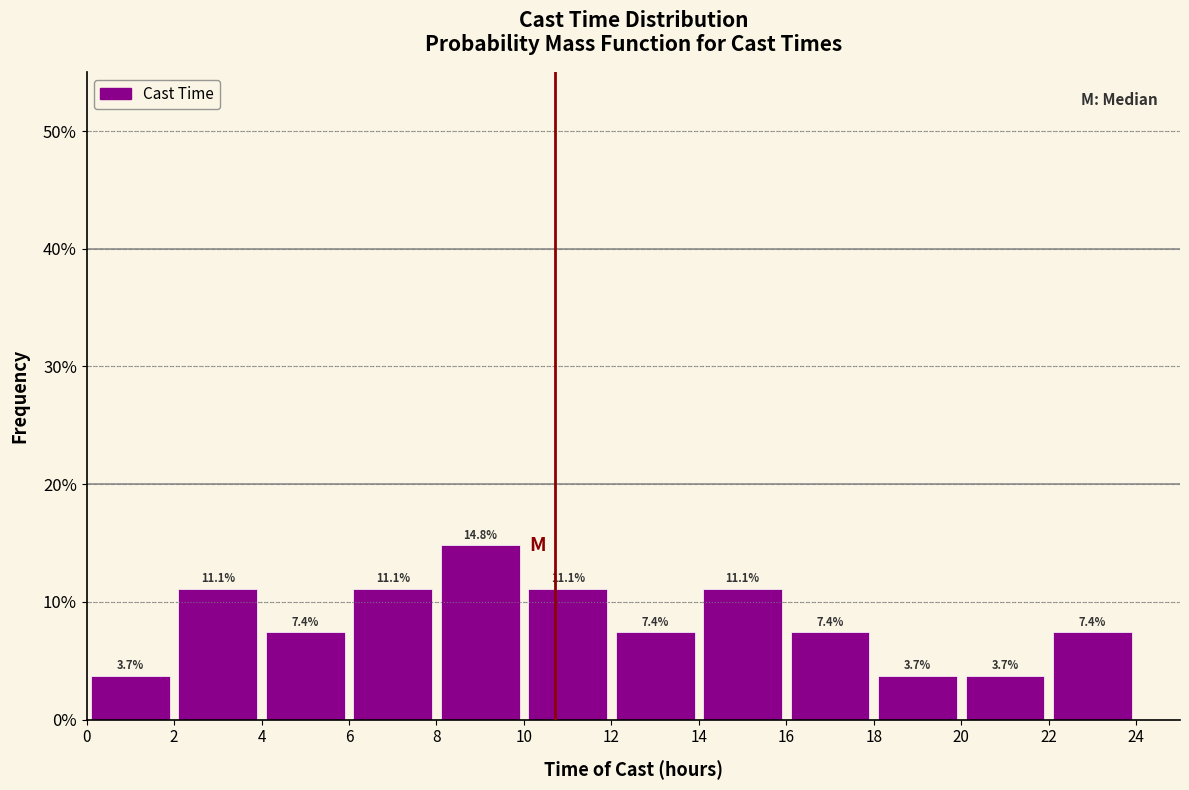

Reading left to right, transcribe this chart: for each bar, give the range it covers on the x-axis and its height.

0 to 2: 3.7
2 to 4: 11.1
4 to 6: 7.4
6 to 8: 11.1
8 to 10: 14.8
10 to 12: 11.1
12 to 14: 7.4
14 to 16: 11.1
16 to 18: 7.4
18 to 20: 3.7
20 to 22: 3.7
22 to 24: 7.4